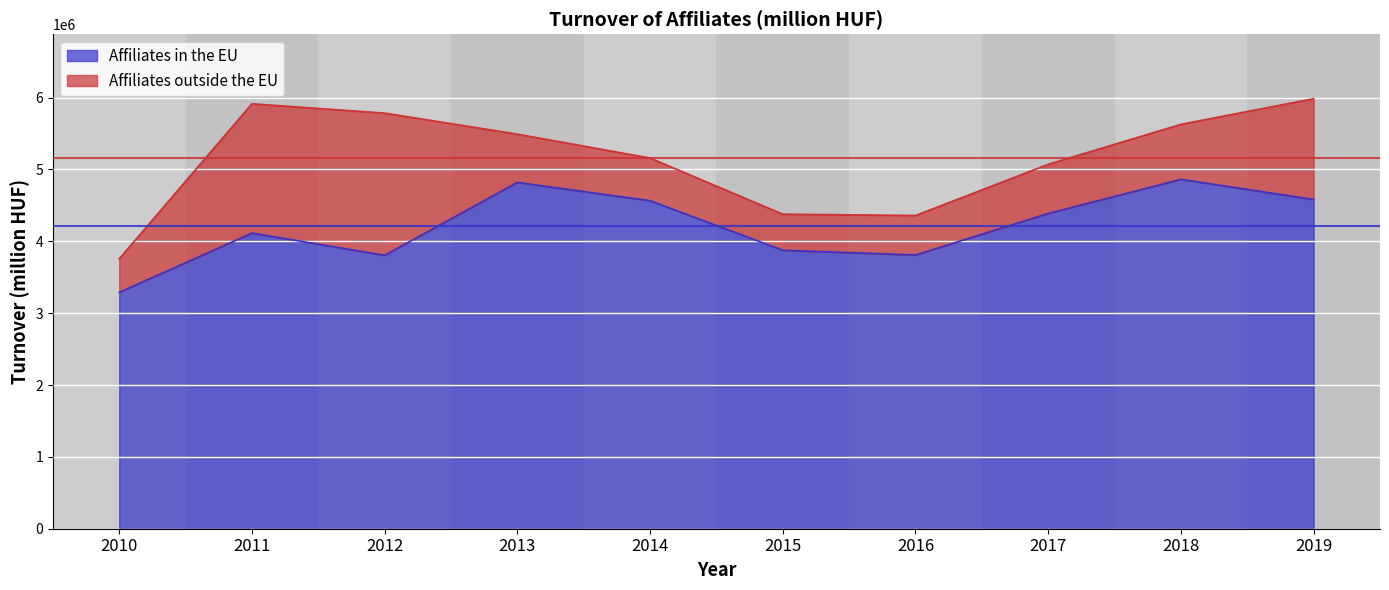

The chart shows a value of 4387778 at 2017. True or false?

True